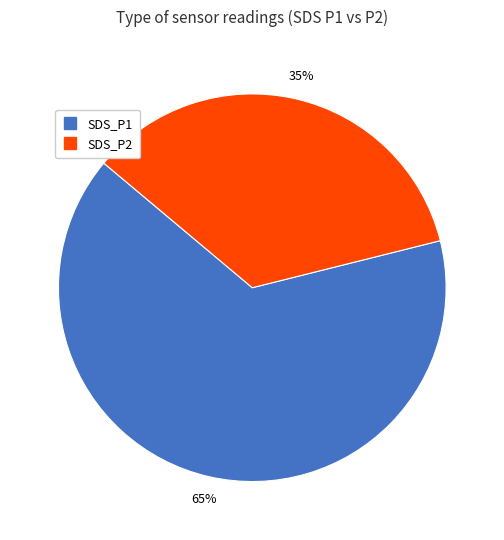

Do SDS_P1 and SDS_P2 together represent more than half of the pie?

Yes